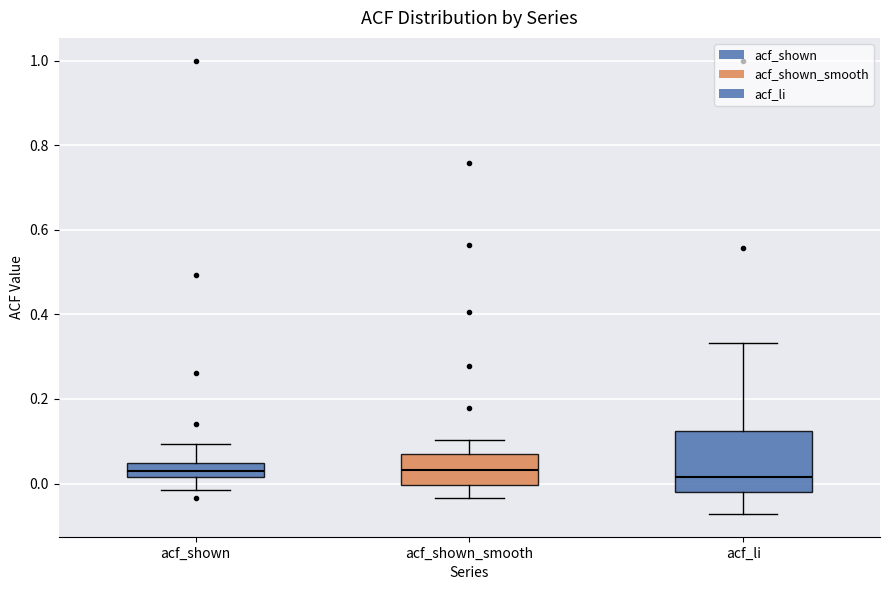

Comparing the boxes themselves (not the whiskers), which one is the tallest?

acf_li